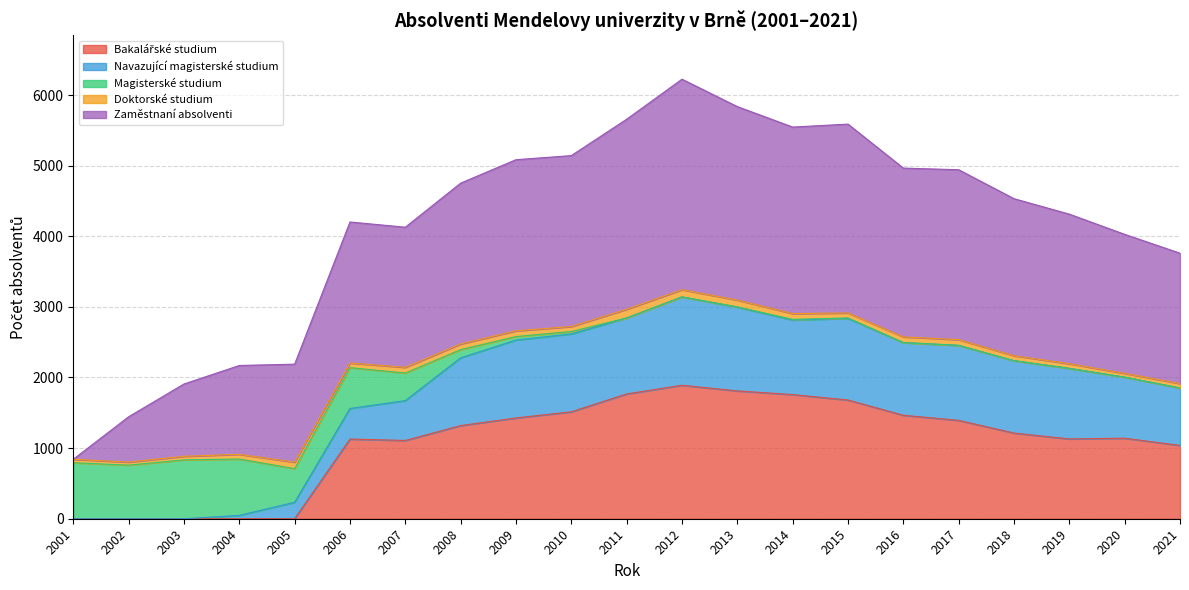

Between 2011 and 2005, which is larger?

2011